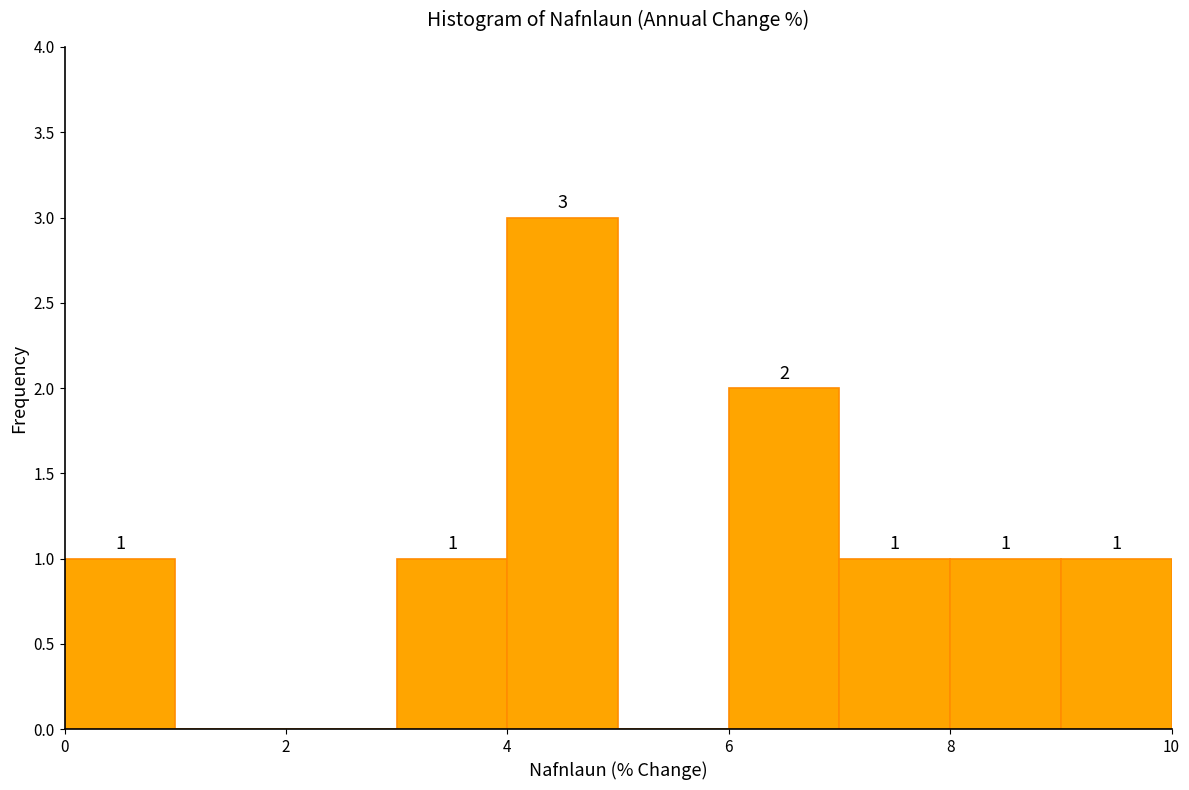

Which range on the x-axis has the tallest bar?

4 to 5